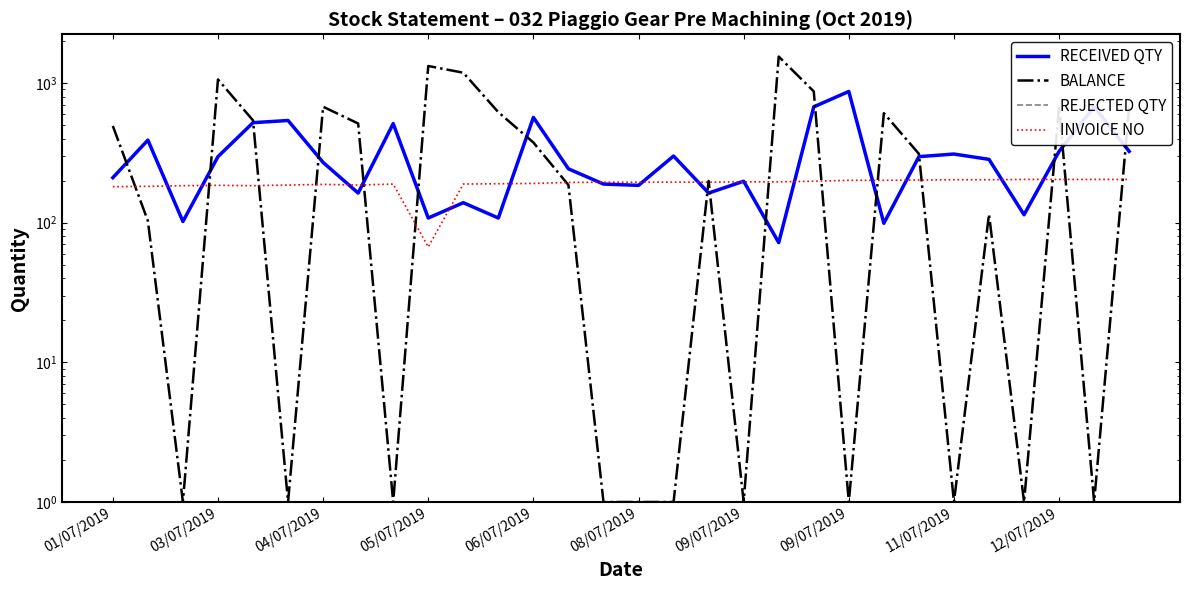

What is the sum of all BALANCE values?

12086